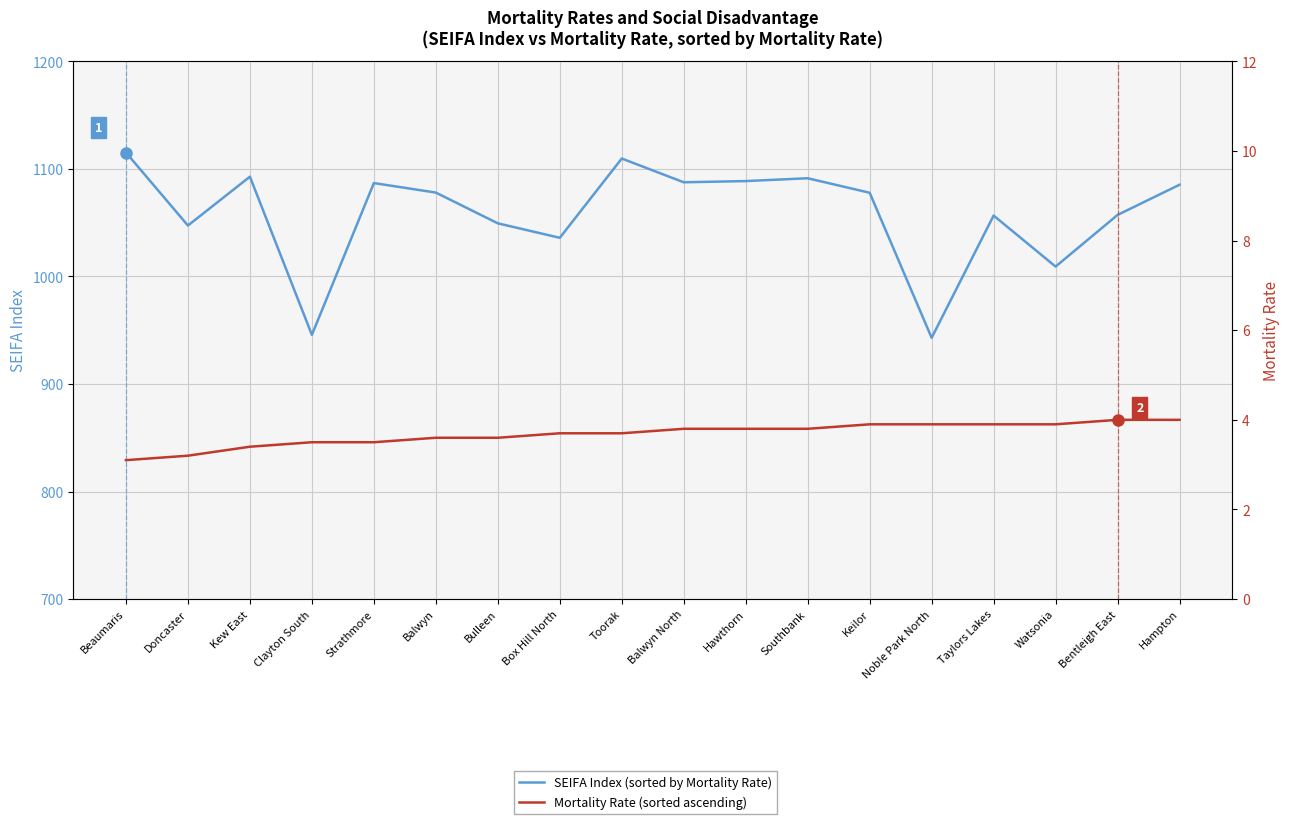

Between Hampton and Southbank, which is larger?

Southbank